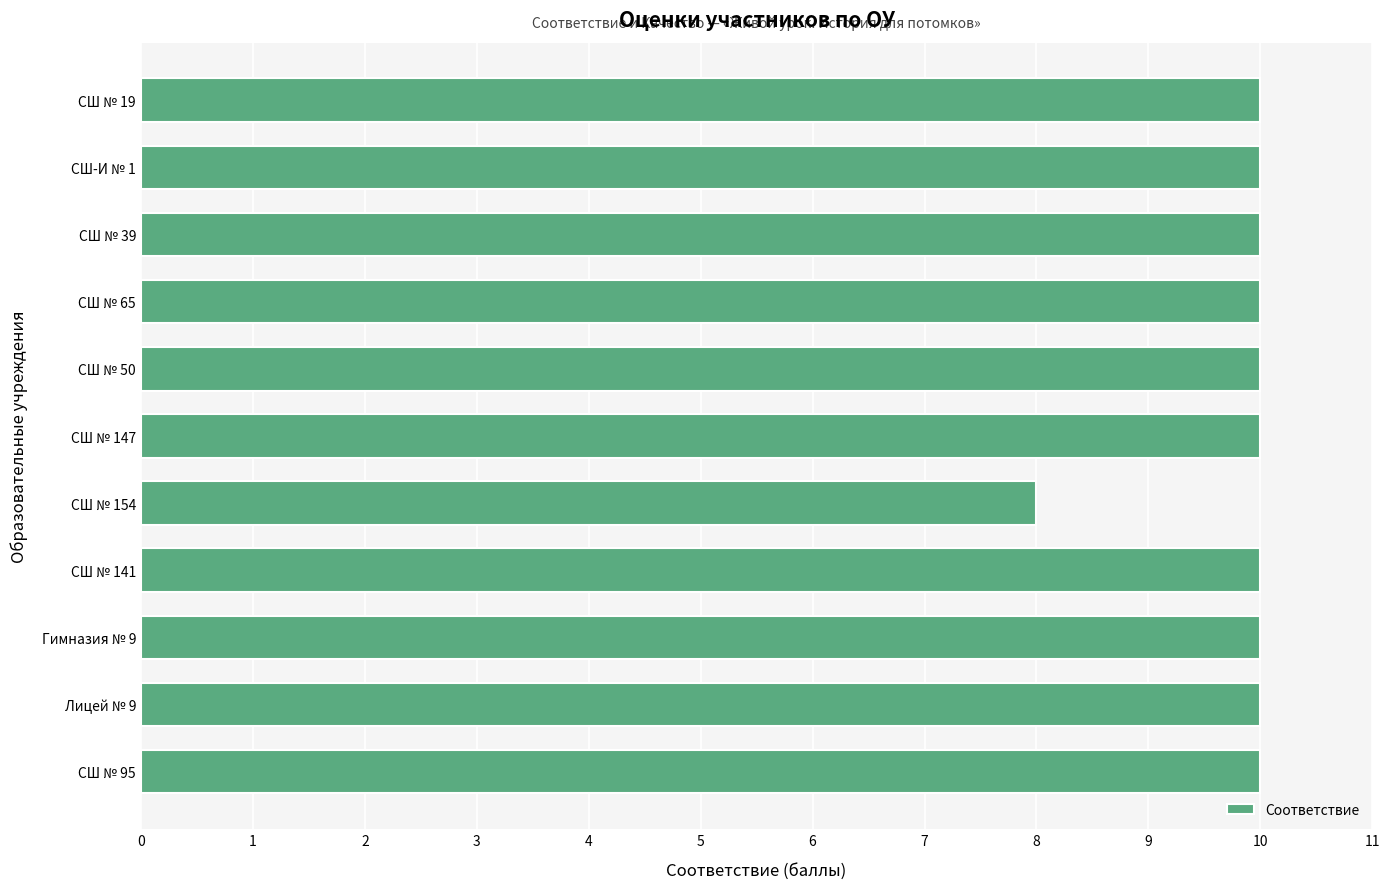

Which label corresponds to the smallest value in the chart?

СШ № 154